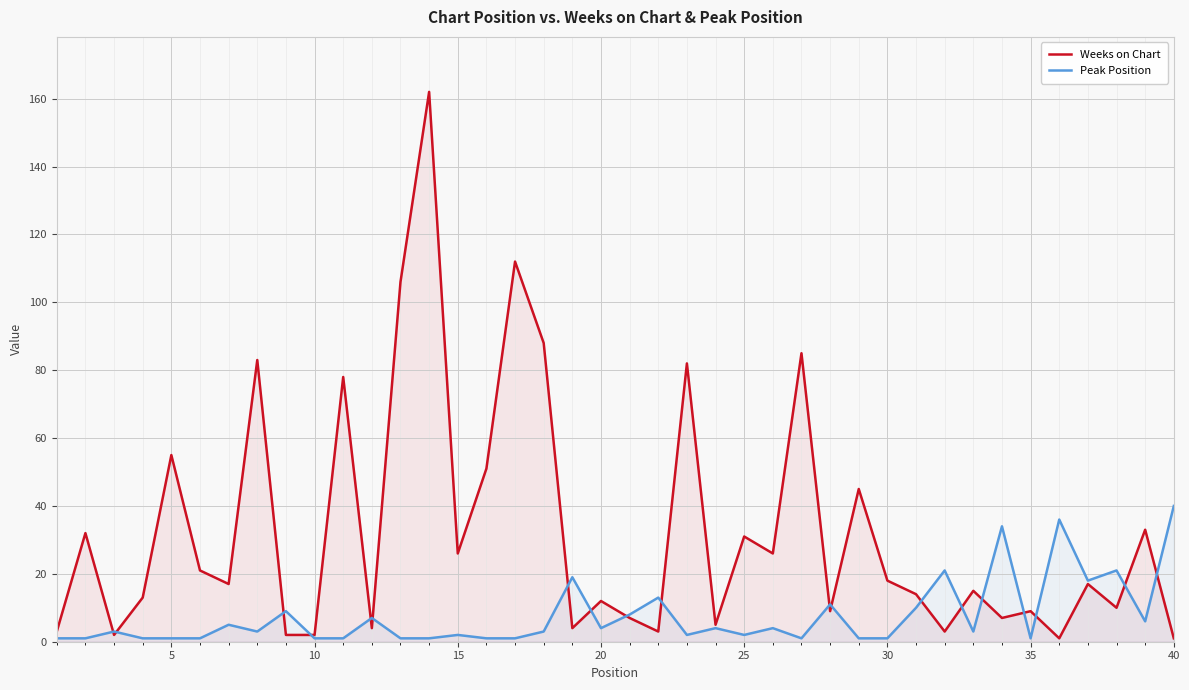

The Peak Position series shows 1 at 30. True or false?

True